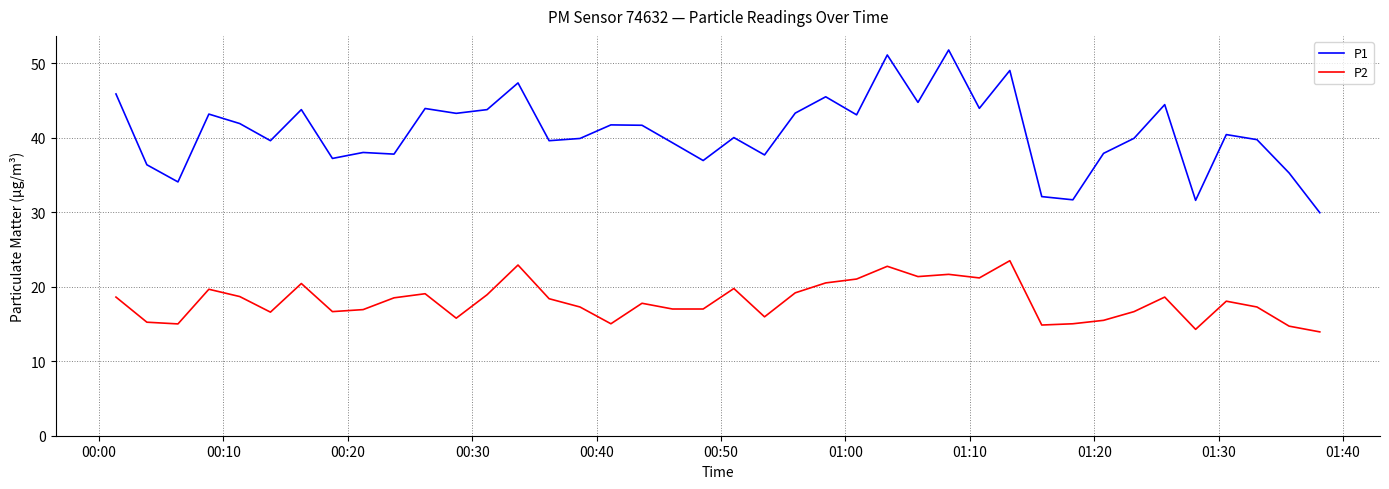

Which series has the largest total across all categories?

P1